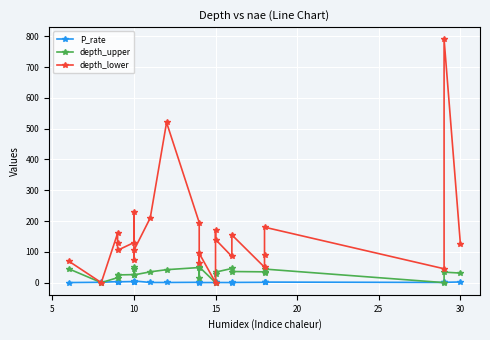

What is the greatest value displayed?

790.0